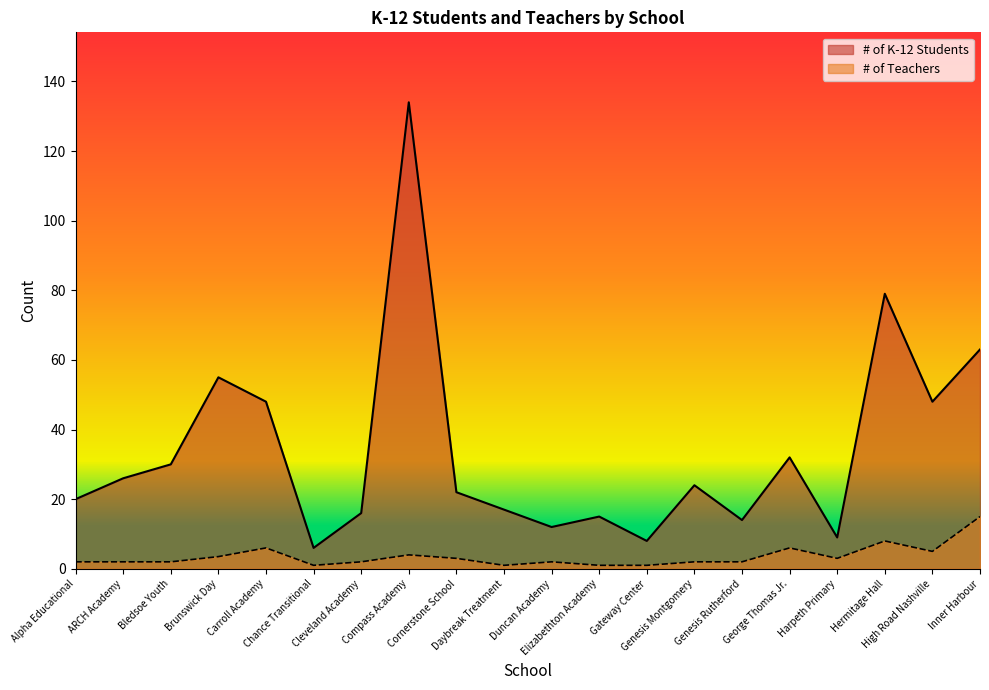

What is the average value of the # of K-12 Students series?

33.9